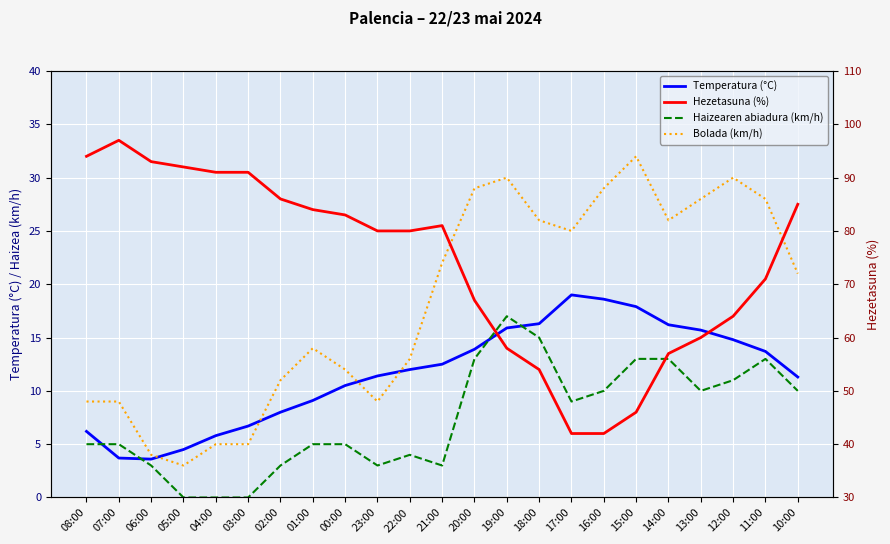

What is the difference between the maximum and minimum values in the Bolada (km/h) series?

29.0